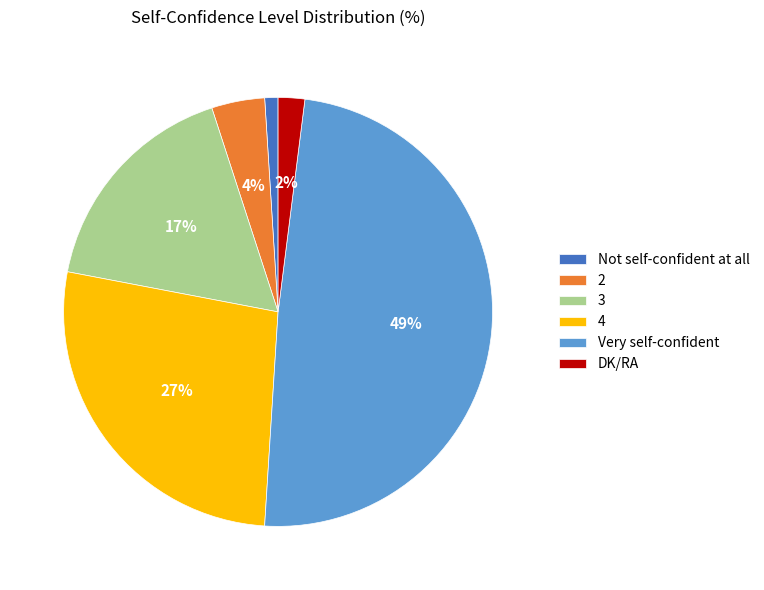

What percentage is the 4 slice, to the nearest percent?

27%